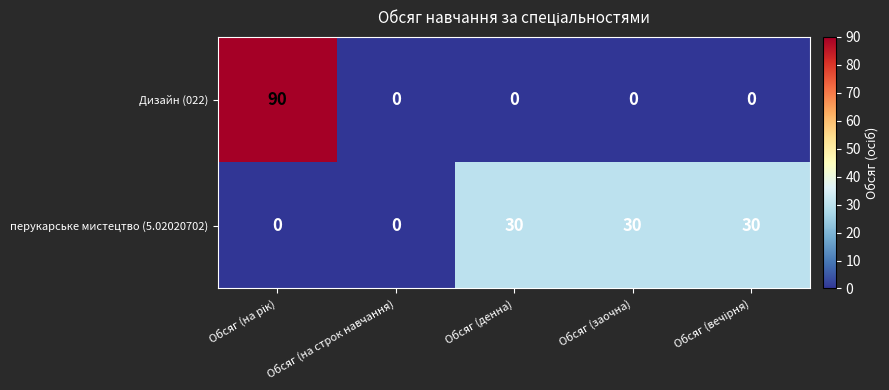

The Дизайн (022) series shows 0 at Обсяг (заочна). True or false?

True